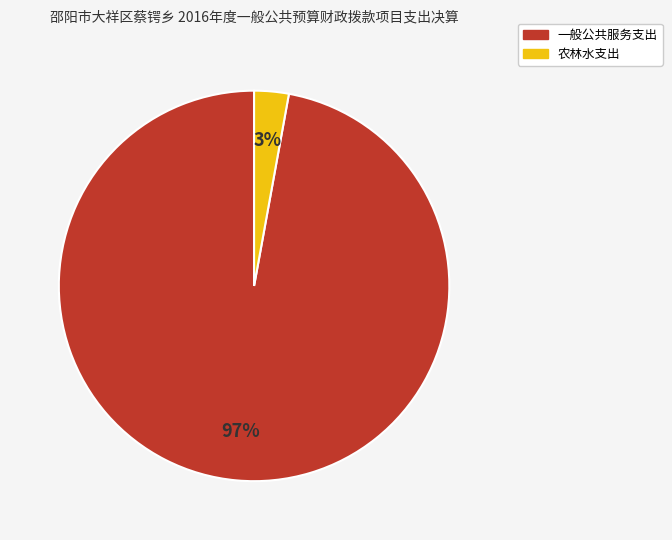

Which slice is the smallest?

农林水支出